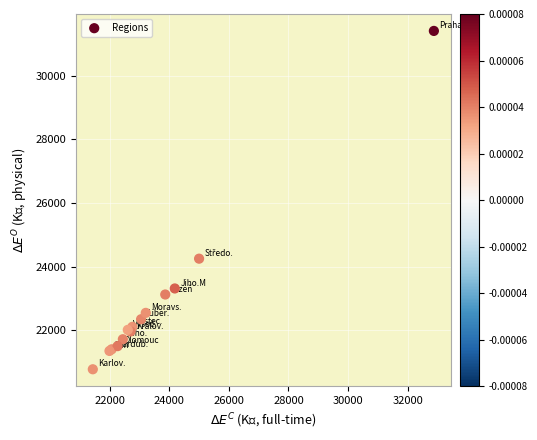

What Y value in the scatter plot is closest to 26091?

24248